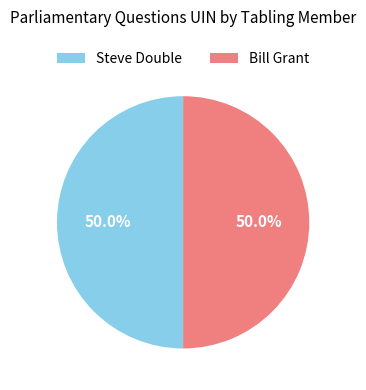

Combined, do Steve Double and Bill Grant account for over 50%?

Yes